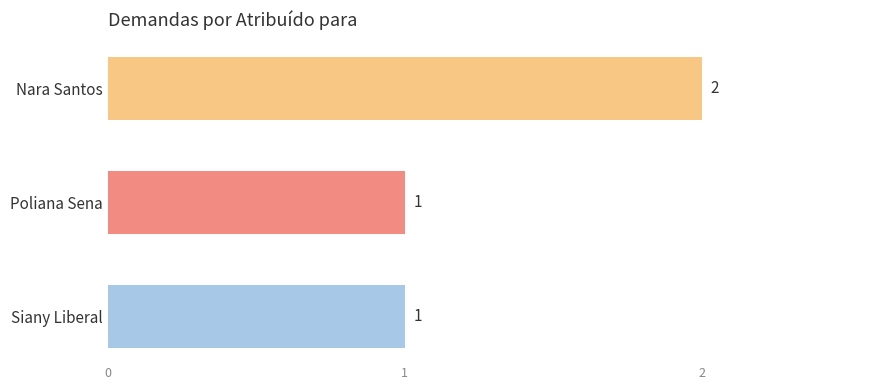

Count the values in the range 1 to 2.

3